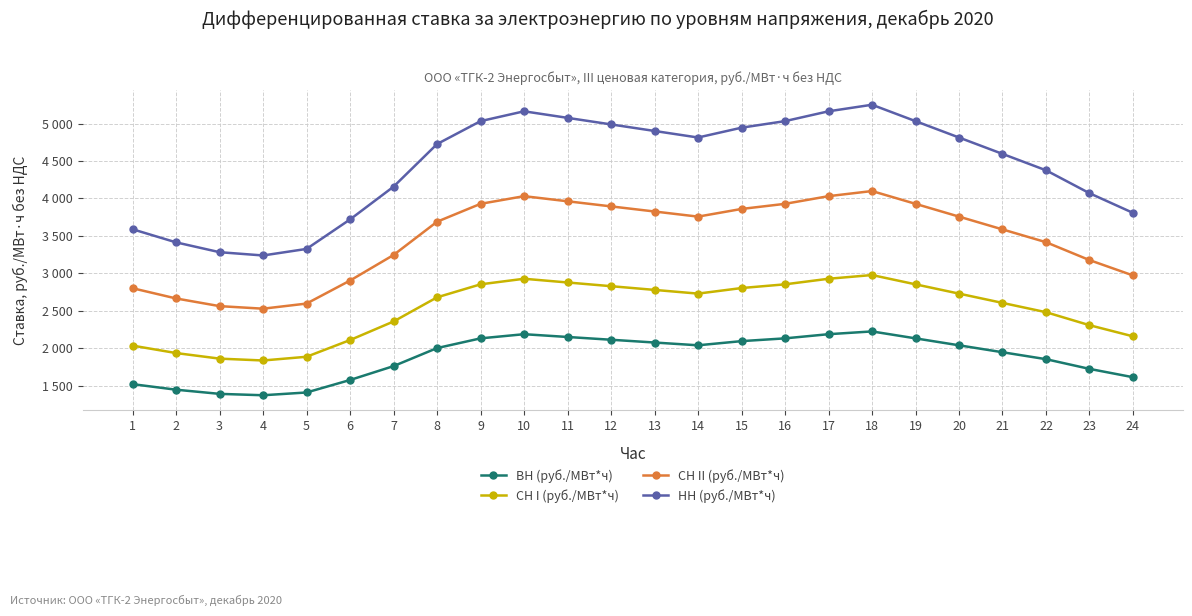

What are all the series names shown in the legend?

ВН (руб./МВт*ч), СН I (руб./МВт*ч), СН II (руб./МВт*ч), НН (руб./МВт*ч)